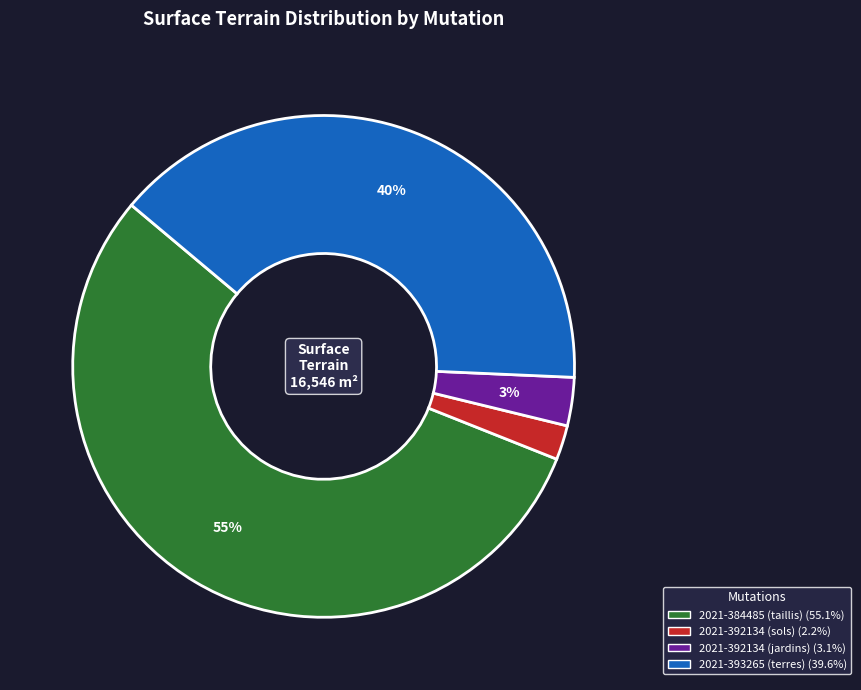

What is the smallest slice in the pie chart?

2021-392134 (sols)